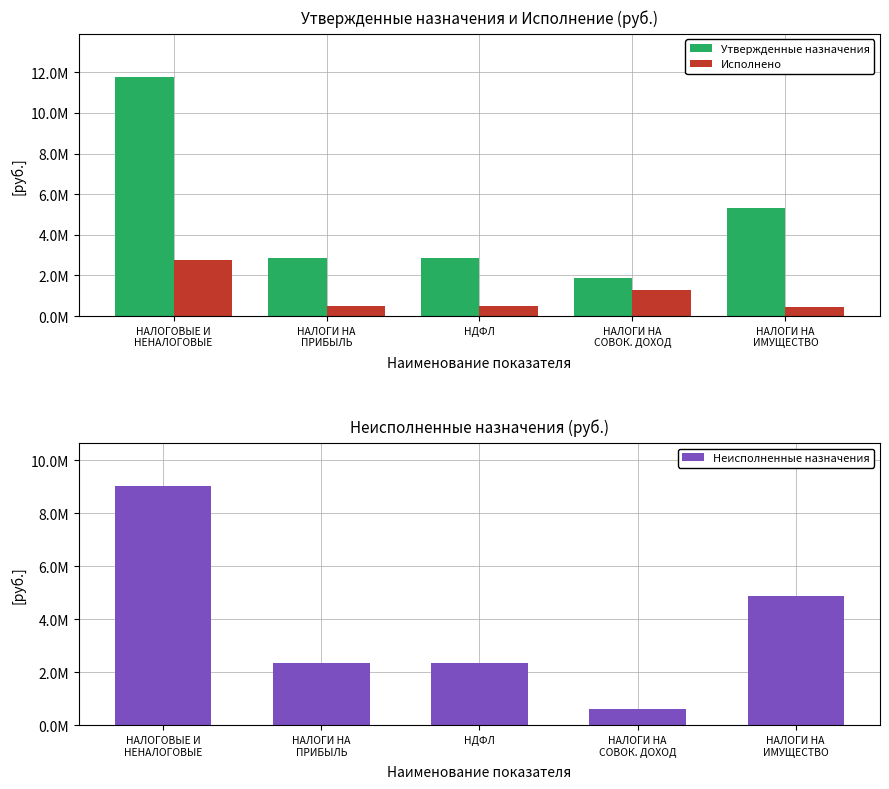

What are all the series names shown in the legend?

Утвержденные назначения, Исполнено, Неисполненные назначения